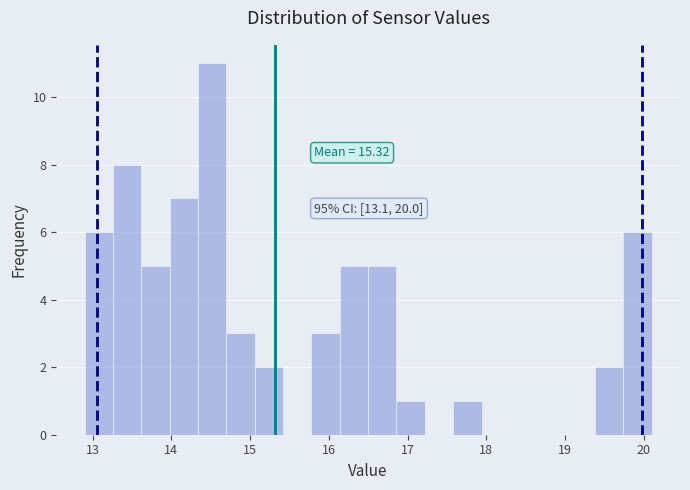

Read against the x-axis, roughly where is the centre of the tallest bar?

14.5